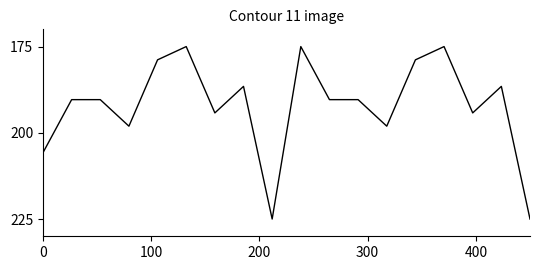

What is the difference between the maximum and minimum values?

50.0